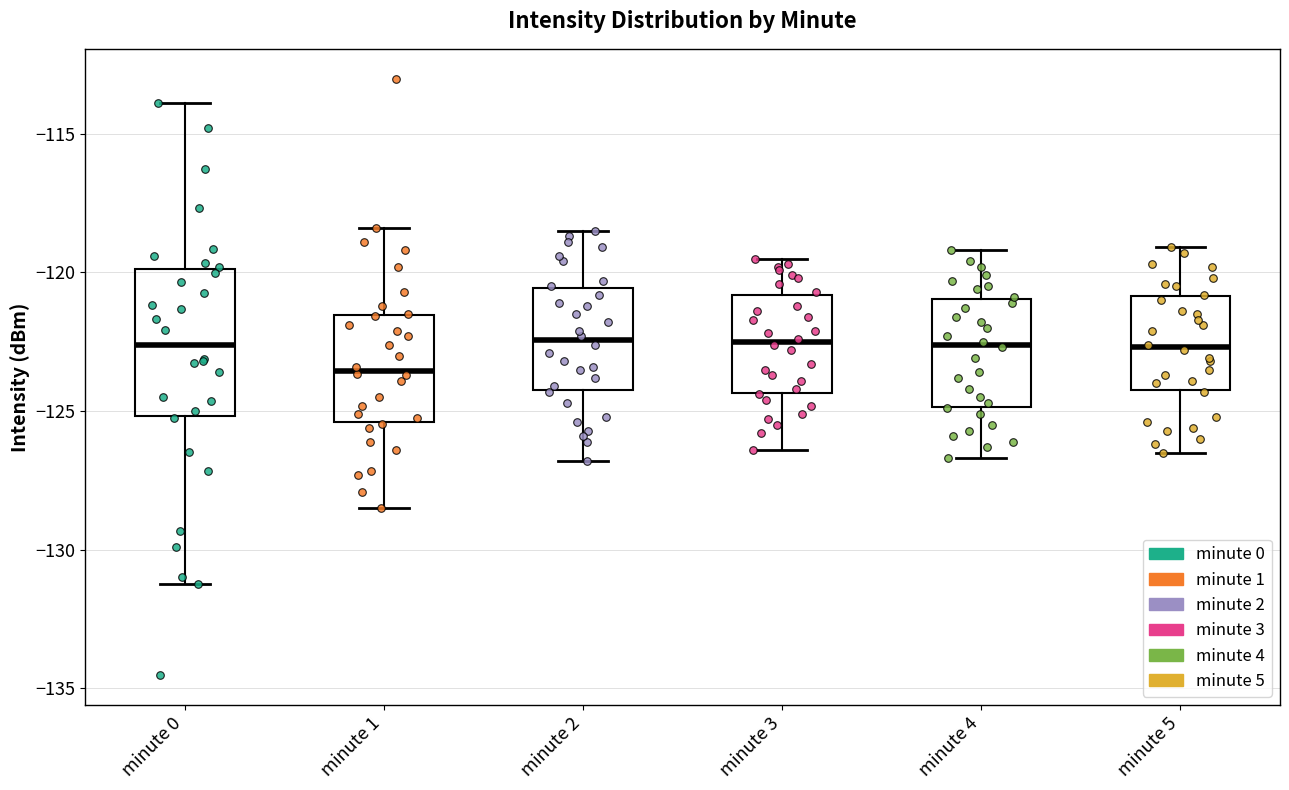

Reading left to right, transcribe this box plot: for each box, give where its median line is, the range the box spans, and where its two whiskers end, as read against the y-axis. The values are not printed on the chart, so give them approximately, as read against the axis.

minute 0: median -122.5, box -125.0 to -120.0, whiskers -131.0 to -114.0
minute 1: median -123.5, box -125.5 to -121.5, whiskers -128.5 to -118.5
minute 2: median -122.5, box -124.0 to -120.5, whiskers -127.0 to -118.5
minute 3: median -122.5, box -124.5 to -121.0, whiskers -126.5 to -119.5
minute 4: median -122.5, box -125.0 to -121.0, whiskers -126.5 to -119.0
minute 5: median -122.5, box -124.0 to -121.0, whiskers -126.5 to -119.0